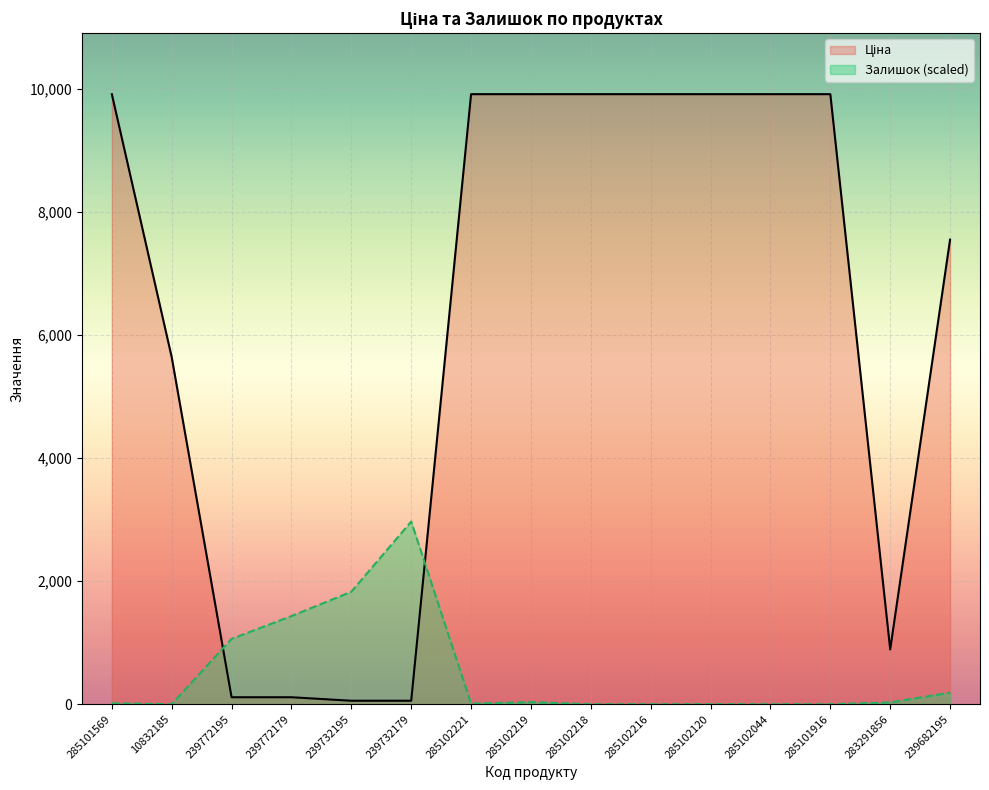

What is the maximum value for Залишок?

2967.6